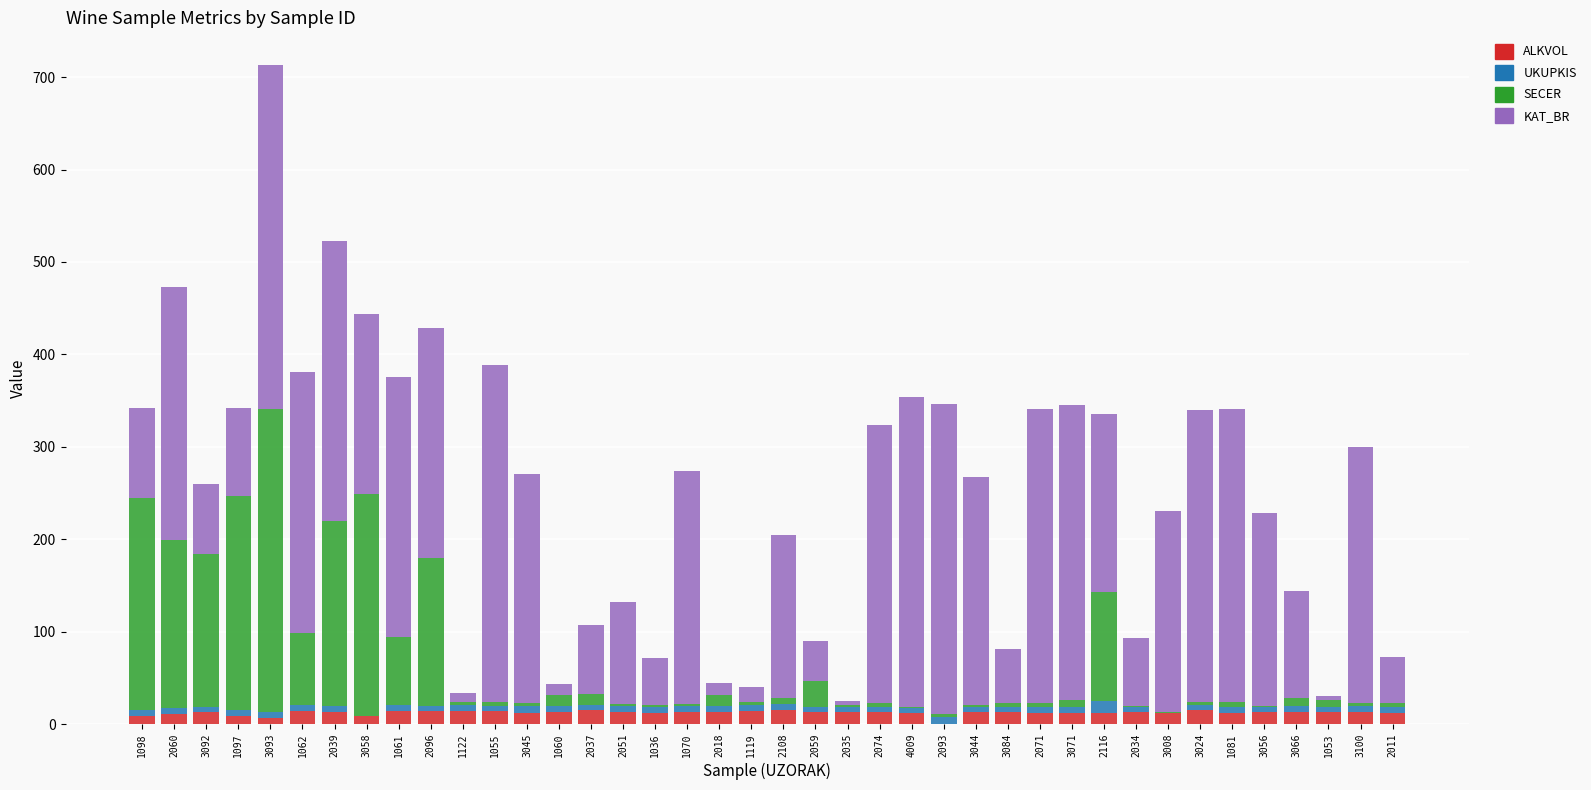

Is it true that ALKVOL equals 13.0 at 3084?

True